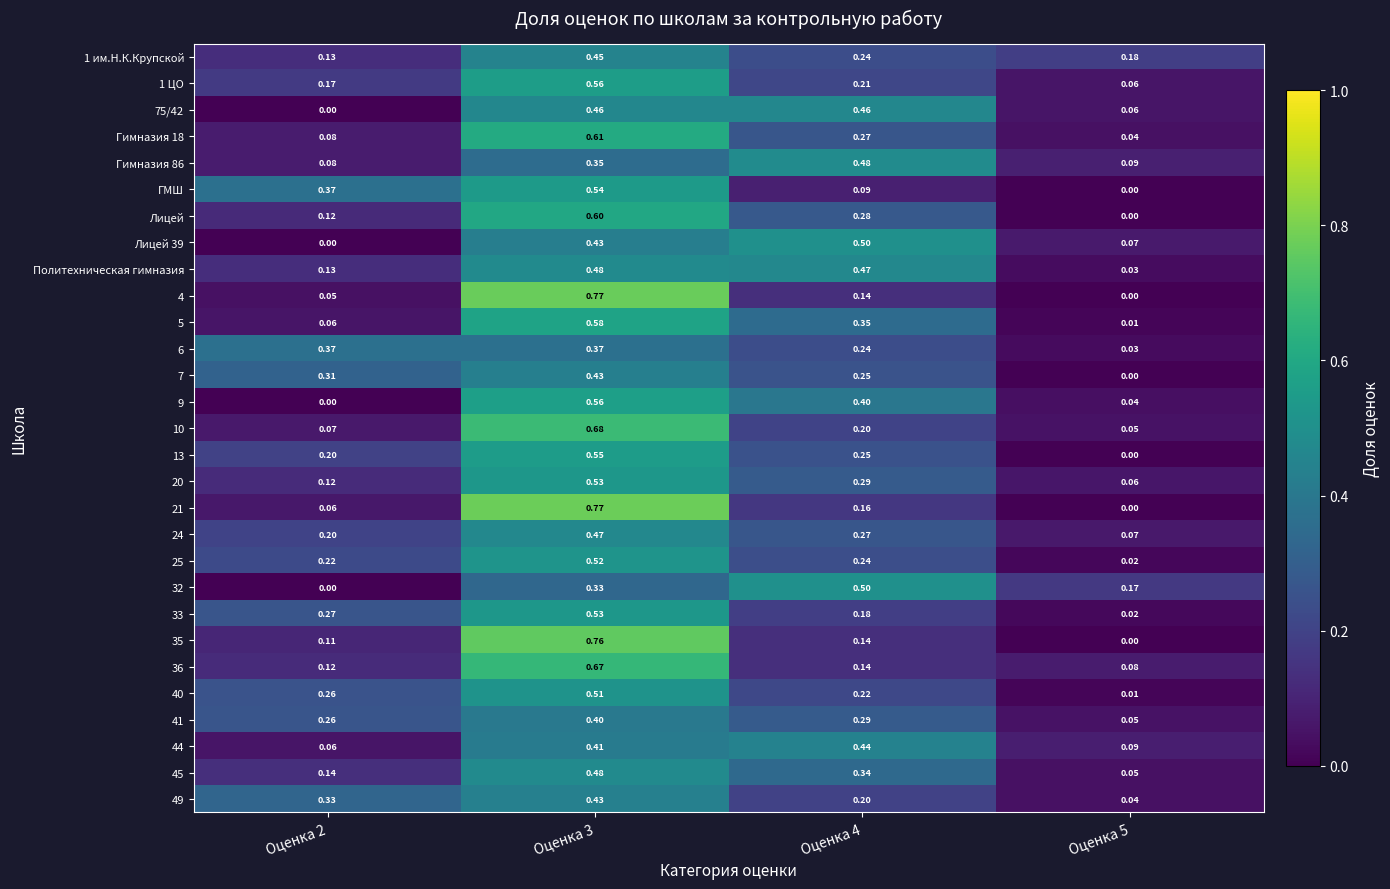

Is the value of 21 at Оценка 5 greater than the value of 49 at Оценка 2?

No